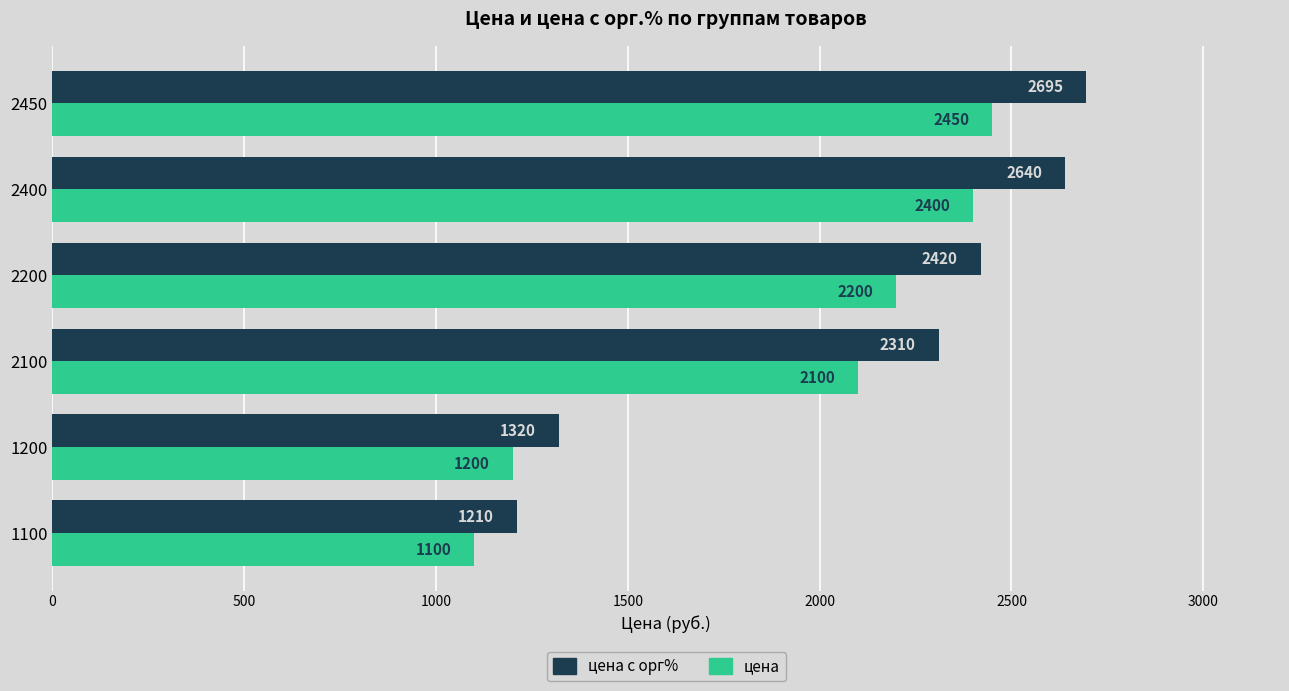

Is it true that цена equals 1989 at 1200?

False